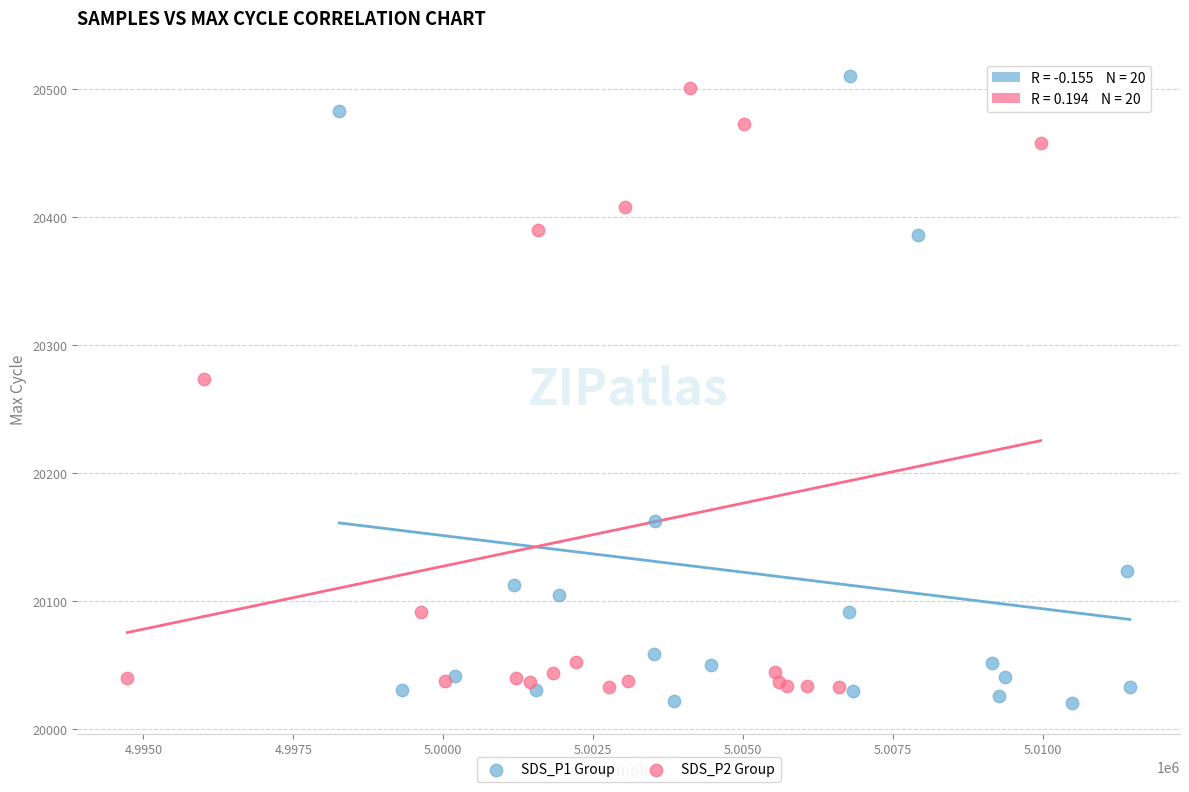

Which series has the widest spread of Y values?

SDS_P1 Group